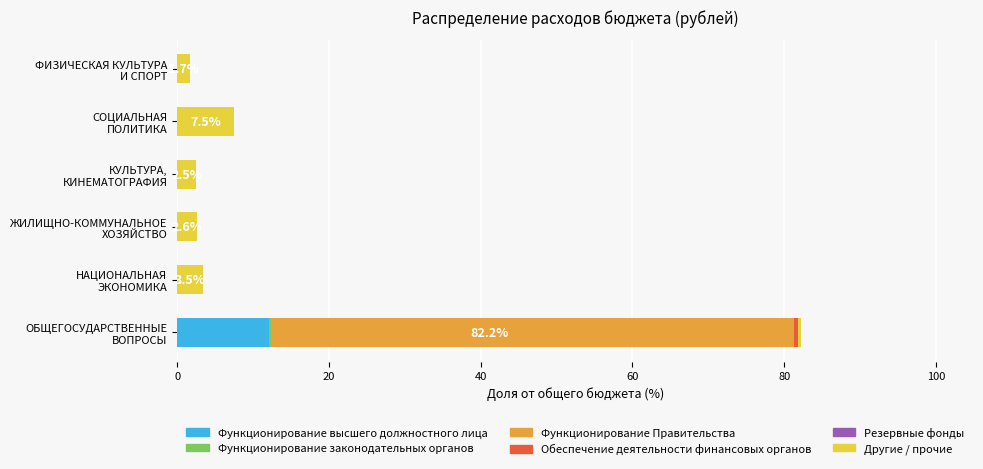

What is the highest value of the Функционирование высшего должностного лица series?

12.1